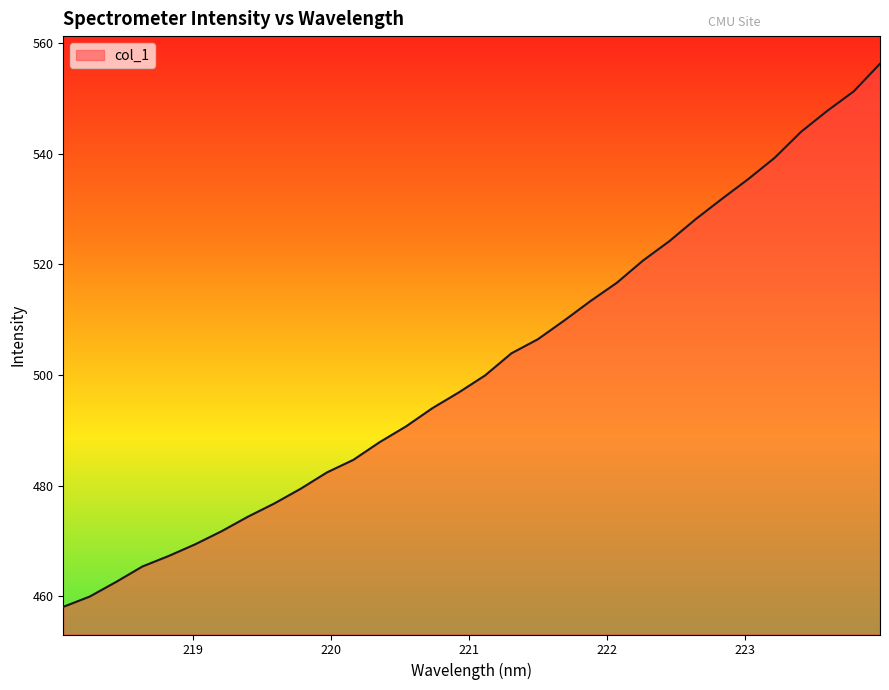

What is the maximum value shown in the chart?

556.3